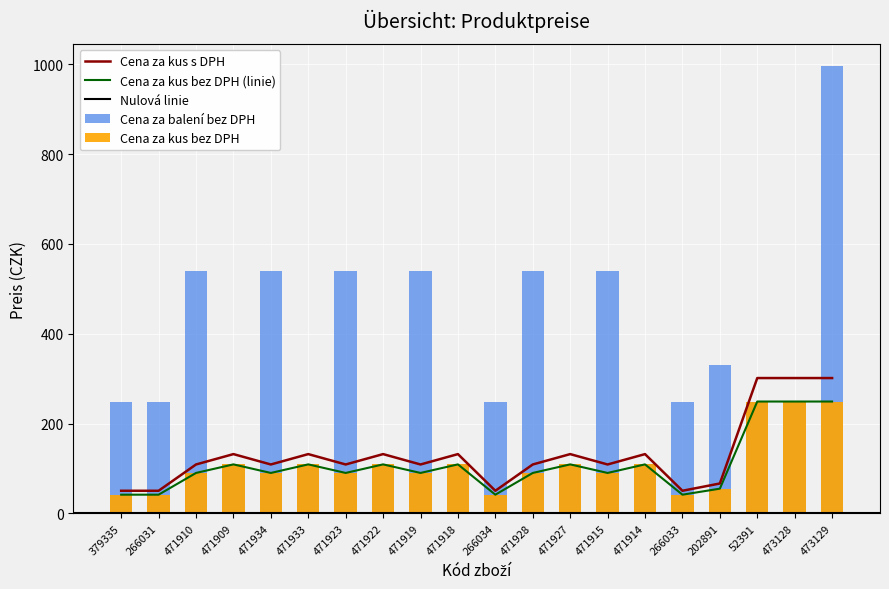

Reading right to left, list all the values displayed in this chart.

Cena za kus bez DPH: 473129=249.0	473128=249.0	52391=249.0	202891=54.9	266033=41.5	471914=109.0	471915=89.9	471927=109.0	471928=89.9	266034=41.5	471918=109.0	471919=89.9	471922=109.0	471923=89.9	471933=109.0	471934=89.9	471909=109.0	471910=89.9	266031=41.5	379335=41.5
Cena za kus s DPH: 473129=301.3	473128=301.3	52391=301.3	202891=66.4	266033=50.2	471914=131.9	471915=108.8	471927=131.9	471928=108.8	266034=50.2	471918=131.9	471919=108.8	471922=131.9	471923=108.8	471933=131.9	471934=108.8	471909=131.9	471910=108.8	266031=50.2	379335=50.2
Cena za balení bez DPH: 473129=996.0	473128=249.0	52391=249.0	202891=329.4	266033=249.0	471914=109.0	471915=539.4	471927=109.0	471928=539.4	266034=249.0	471918=109.0	471919=539.4	471922=109.0	471923=539.4	471933=109.0	471934=539.4	471909=109.0	471910=539.4	266031=249.0	379335=249.0